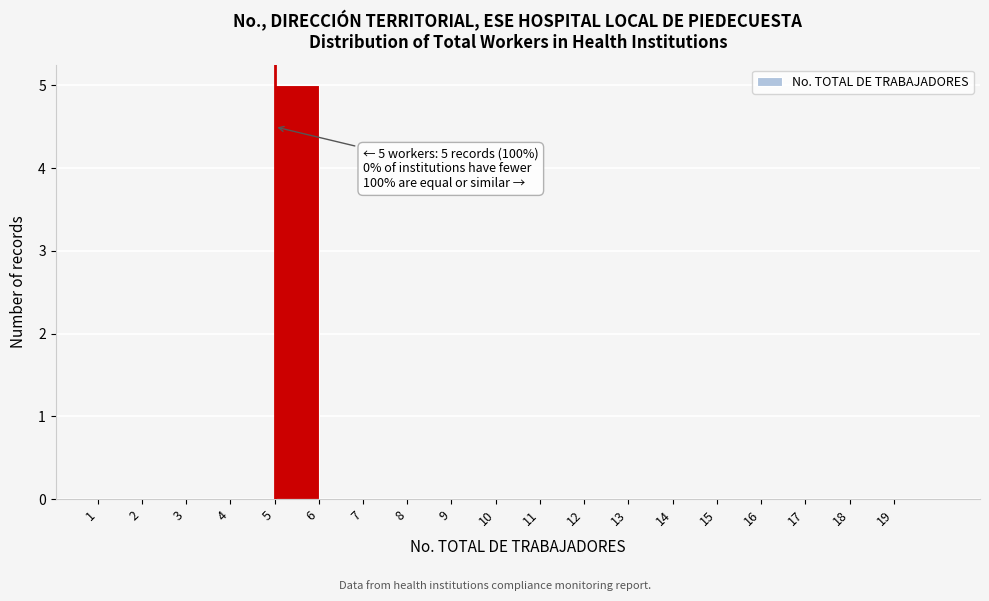

Which range on the x-axis has the tallest bar?

5 to 6